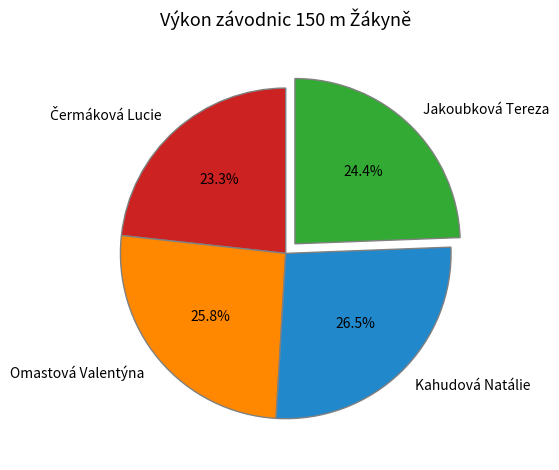

Is there a majority slice in this chart?

No